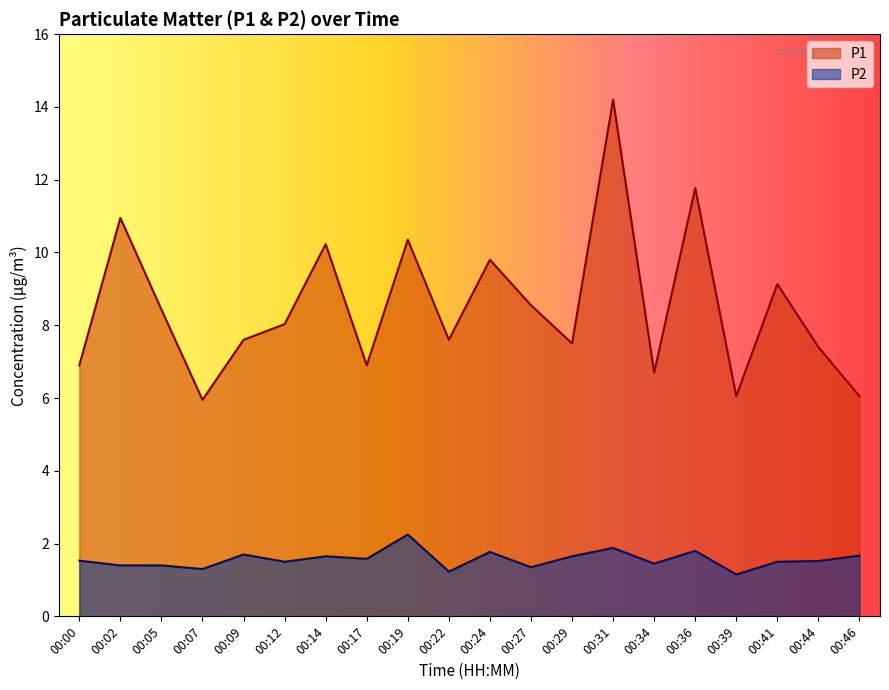

True or false: P2 and P1 intersect in this chart.

False